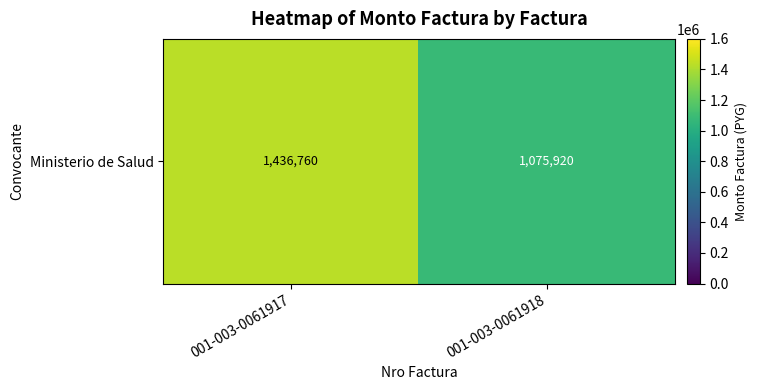

Between 001-003-0061917 and 001-003-0061918, which is larger?

001-003-0061917